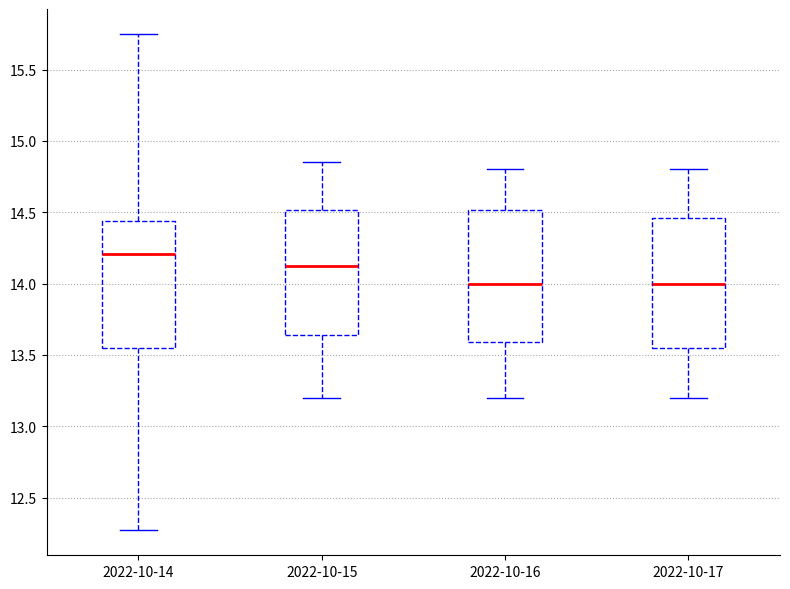

Reading left to right, transcribe this box plot: for each box, give where its median line is, the range the box spans, and where its two whiskers end, as read against the y-axis. The values are not printed on the chart, so give them approximately, as read against the axis.

2022-10-14: median 14.20, box 13.55 to 14.45, whiskers 12.25 to 15.75
2022-10-15: median 14.15, box 13.65 to 14.50, whiskers 13.20 to 14.85
2022-10-16: median 14.00, box 13.60 to 14.50, whiskers 13.20 to 14.80
2022-10-17: median 14.00, box 13.55 to 14.45, whiskers 13.20 to 14.80